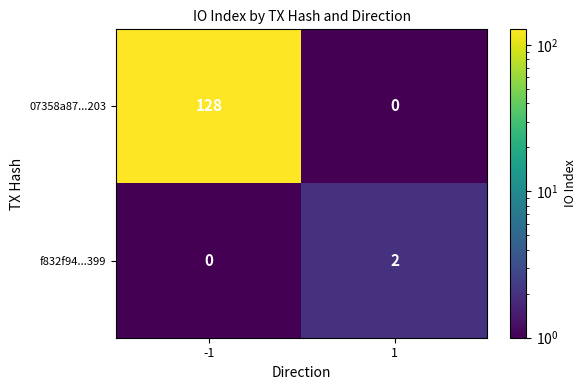

What is the maximum value shown in the chart?

128.0